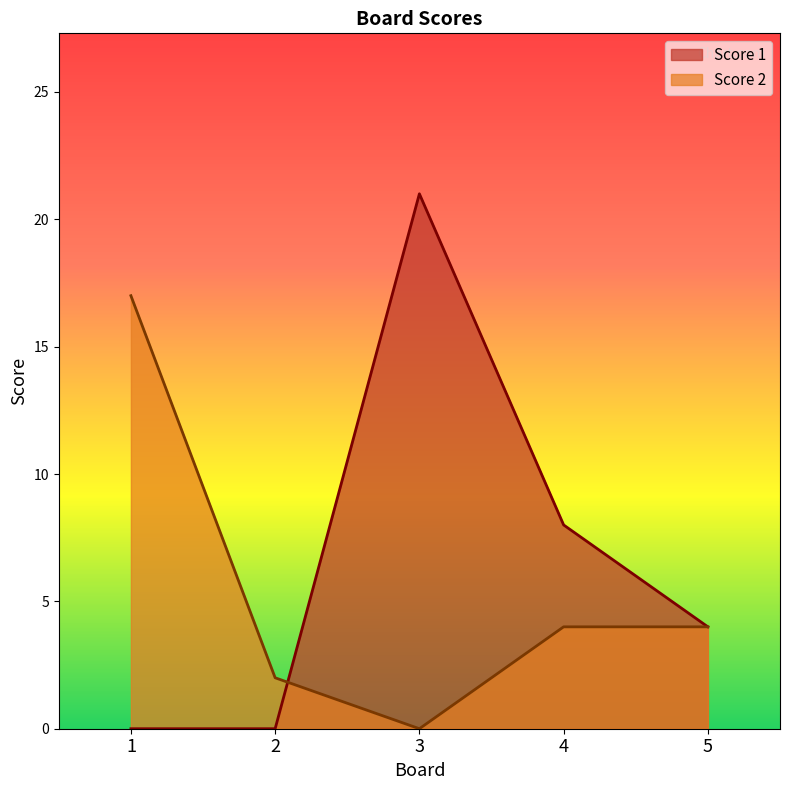

Rank the categories by Score 1 value from lowest to highest.

1, 2, 5, 4, 3